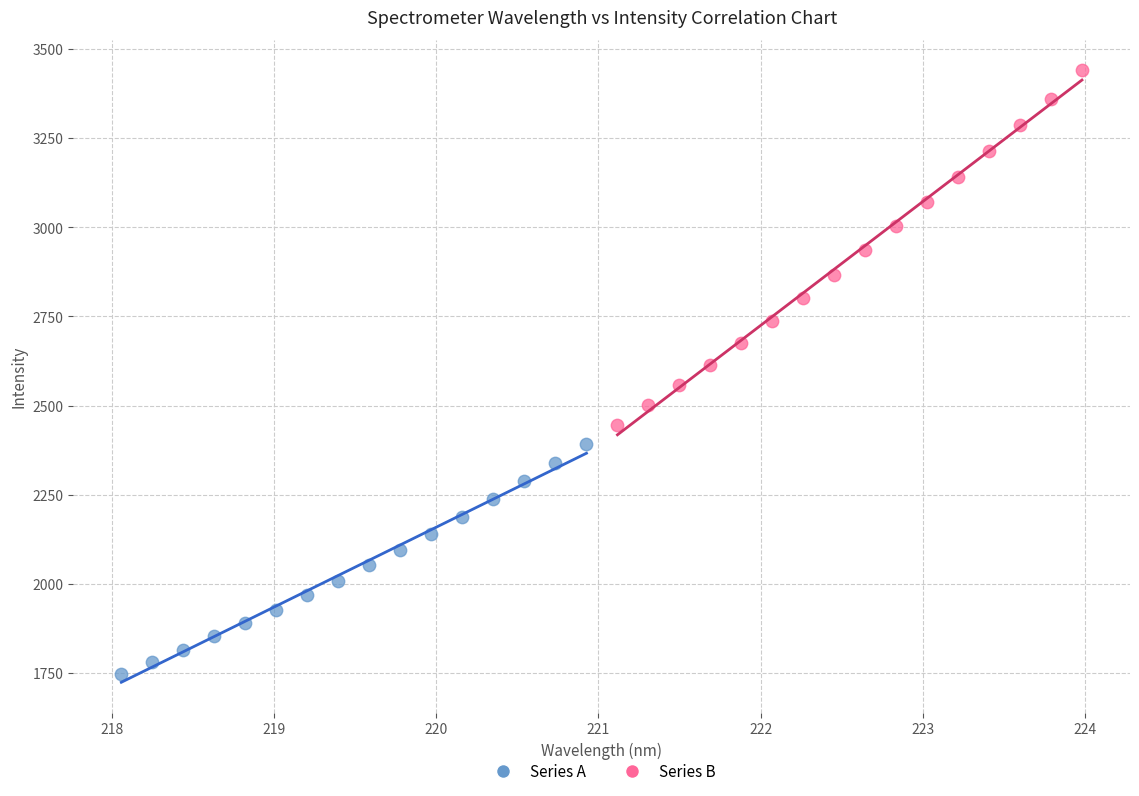

Which series has the widest spread of Y values?

Series B